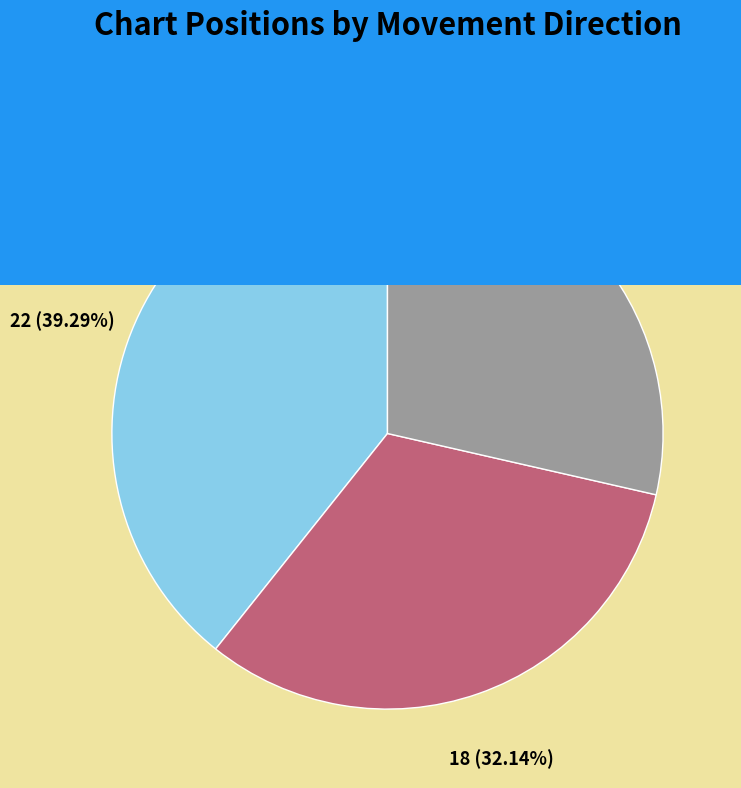

Rank the categories by value from highest to lowest.

up, down, -